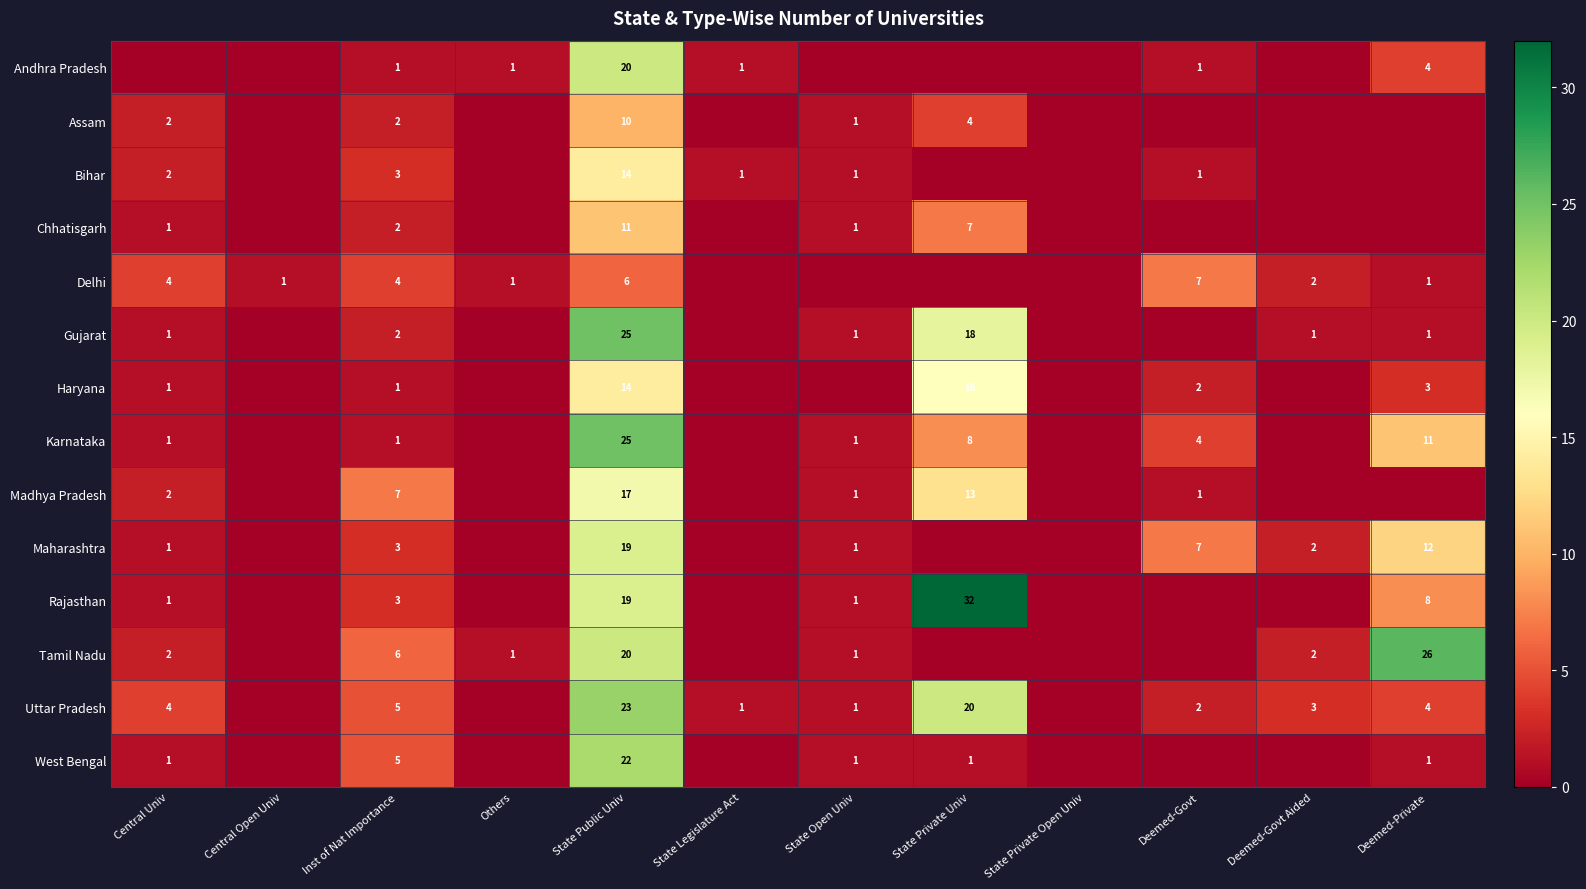

Is it true that Bihar equals 0 at Deemed-Govt?

False